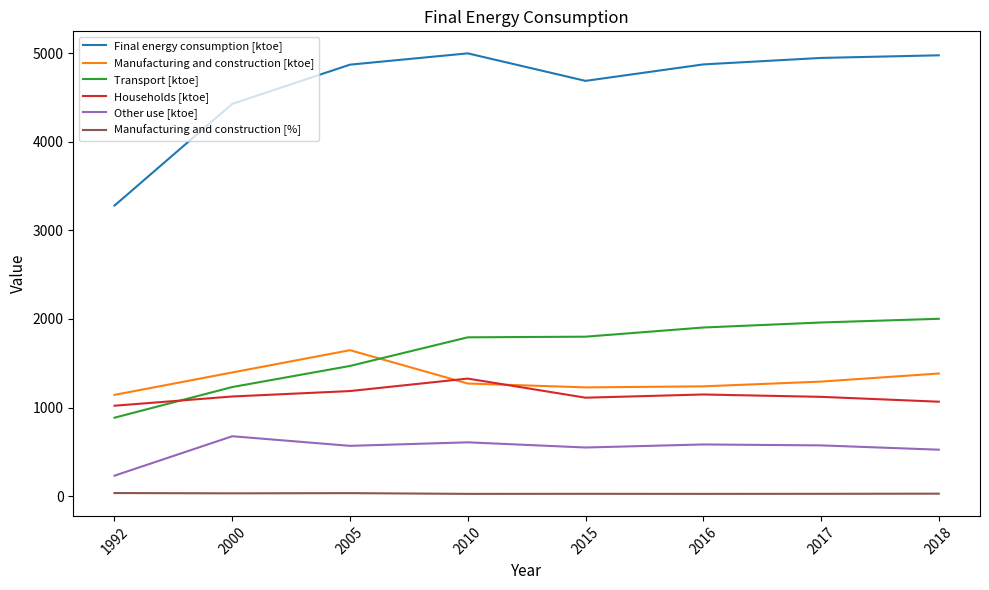

True or false: Manufacturing and construction [ktoe] has a value of 284.1 at 2018.

False